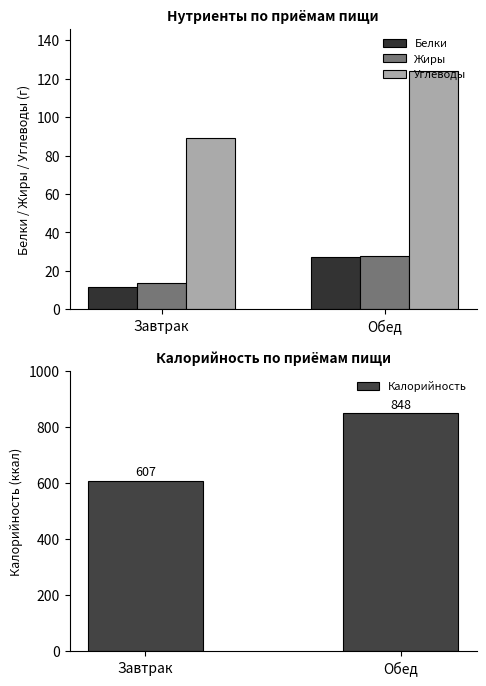

At which label does Жиры first exceed 27?

Обед